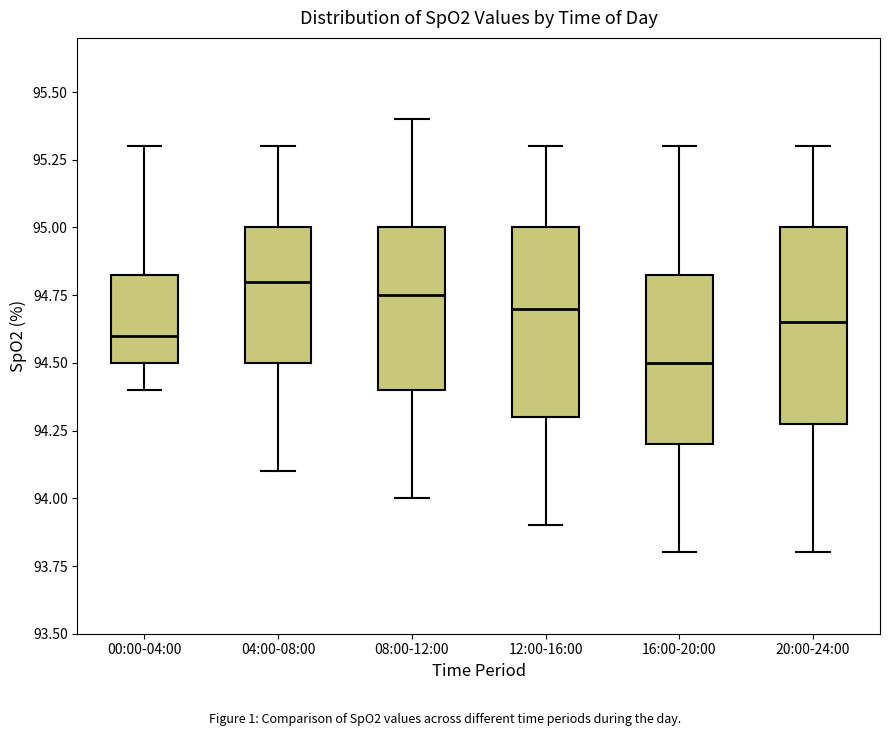

Where does the upper whisker of the box for 08:00-12:00 end on the y-axis? The values are not printed on the chart, so give them approximately, as read against the axis.

95.40